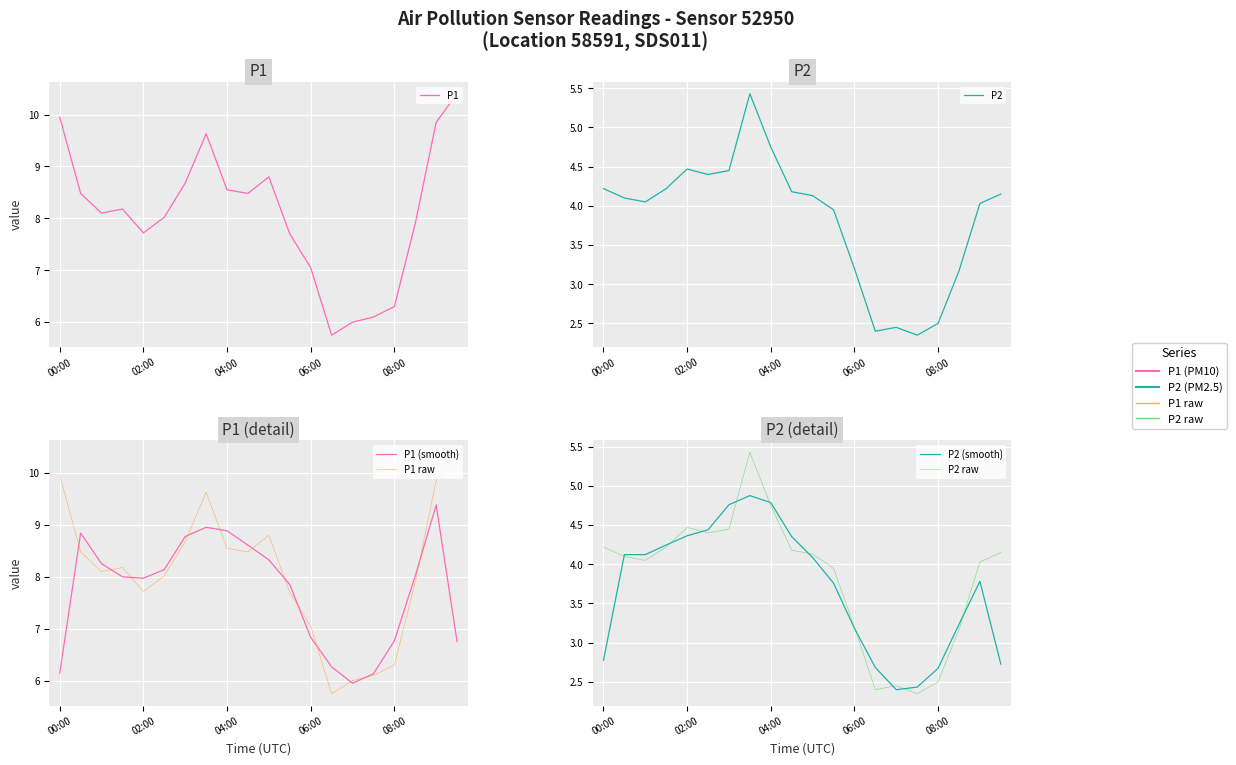

Reading right to left, extract all data points from this chart.

P1: 10.4	9.8	7.9	6.3	6.1	6.0	5.8	7.0	7.7	8.8	8.5	8.6	9.6	8.7	8.0	7.7	8.2	8.1	8.5	9.9
P2: 4.2	4.0	3.2	2.5	2.4	2.5	2.4	3.2	4.0	4.1	4.2	4.8	5.4	4.5	4.4	4.5	4.2	4.0	4.1	4.2
P1 (smooth): 6.8	9.4	8.0	6.8	6.1	5.9	6.3	6.8	7.8	8.3	8.6	8.9	9.0	8.8	8.1	8.0	8.0	8.3	8.8	6.1
P1 raw: 10.4	9.8	7.9	6.3	6.1	6.0	5.8	7.0	7.7	8.8	8.5	8.6	9.6	8.7	8.0	7.7	8.2	8.1	8.5	9.9
P2 (smooth): 2.7	3.8	3.2	2.7	2.4	2.4	2.7	3.2	3.8	4.1	4.4	4.8	4.9	4.8	4.4	4.4	4.2	4.1	4.1	2.8
P2 raw: 4.2	4.0	3.2	2.5	2.4	2.5	2.4	3.2	4.0	4.1	4.2	4.8	5.4	4.5	4.4	4.5	4.2	4.0	4.1	4.2